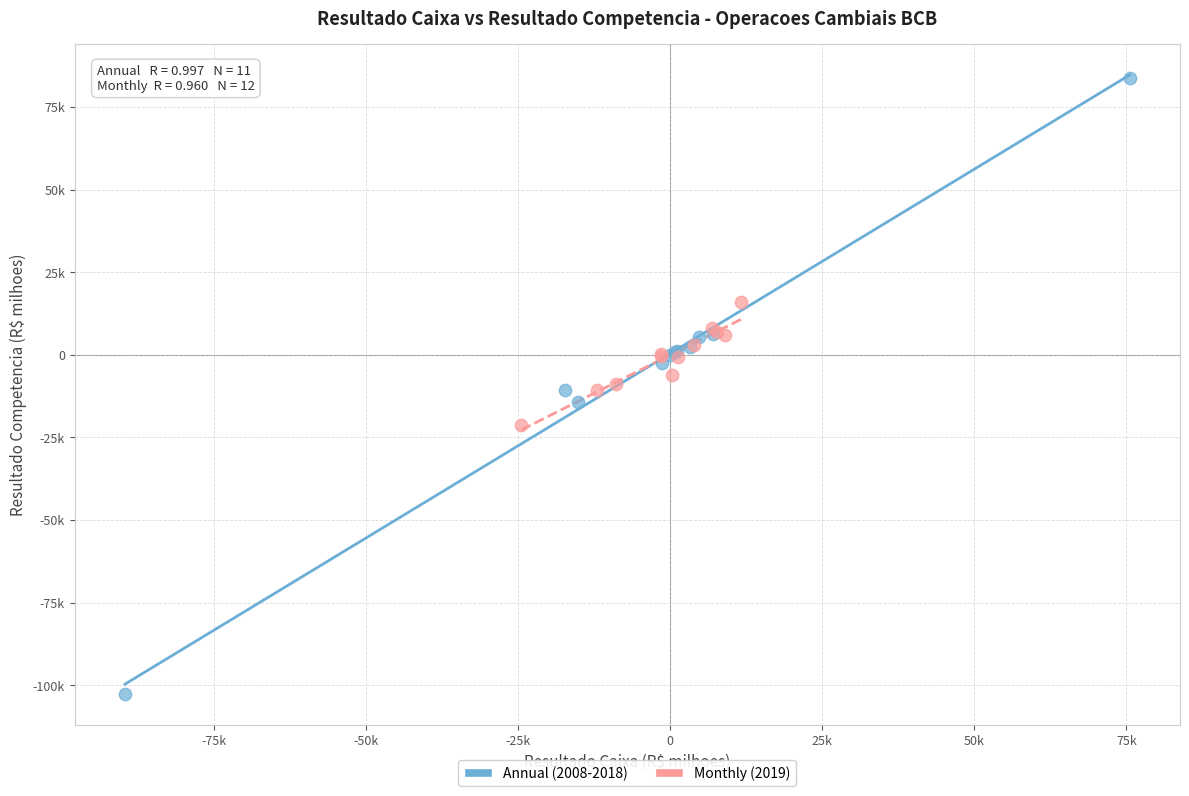

What are all the series names shown in the legend?

Annual (2008-2018), Monthly (2019)